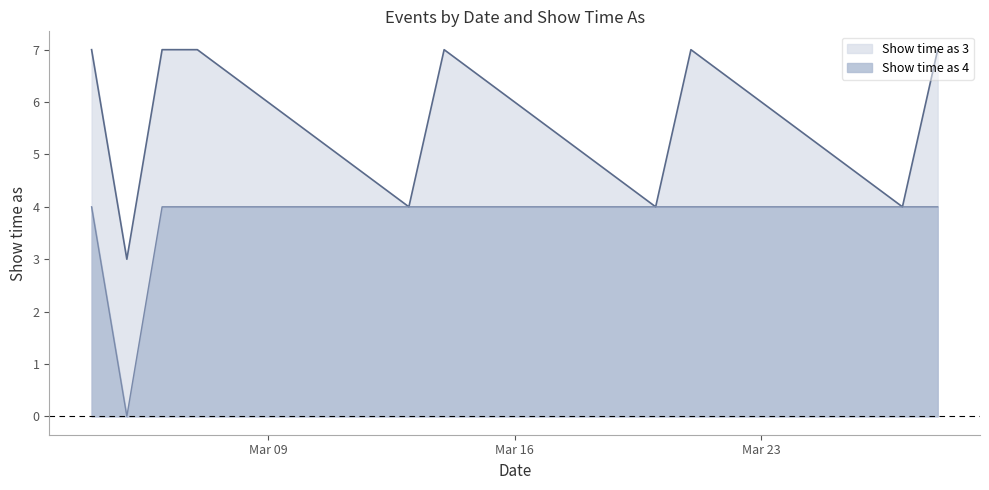

What is the difference between the second highest and minimum values?

4